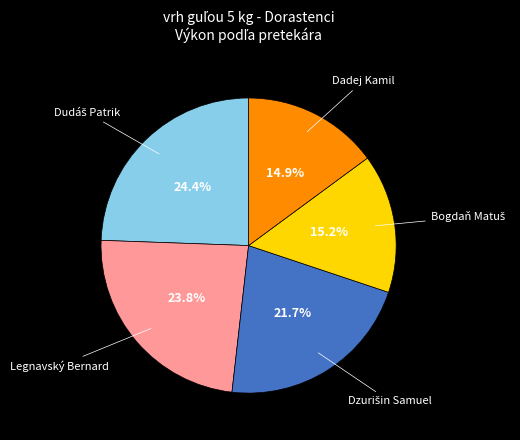

Is there any slice that represents more than half of the pie?

No